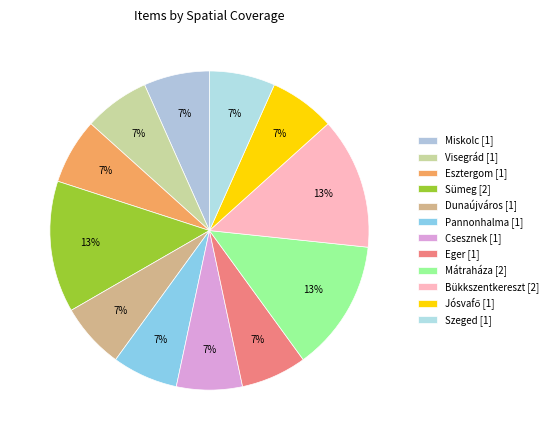

Count the number of slices in the pie.

12